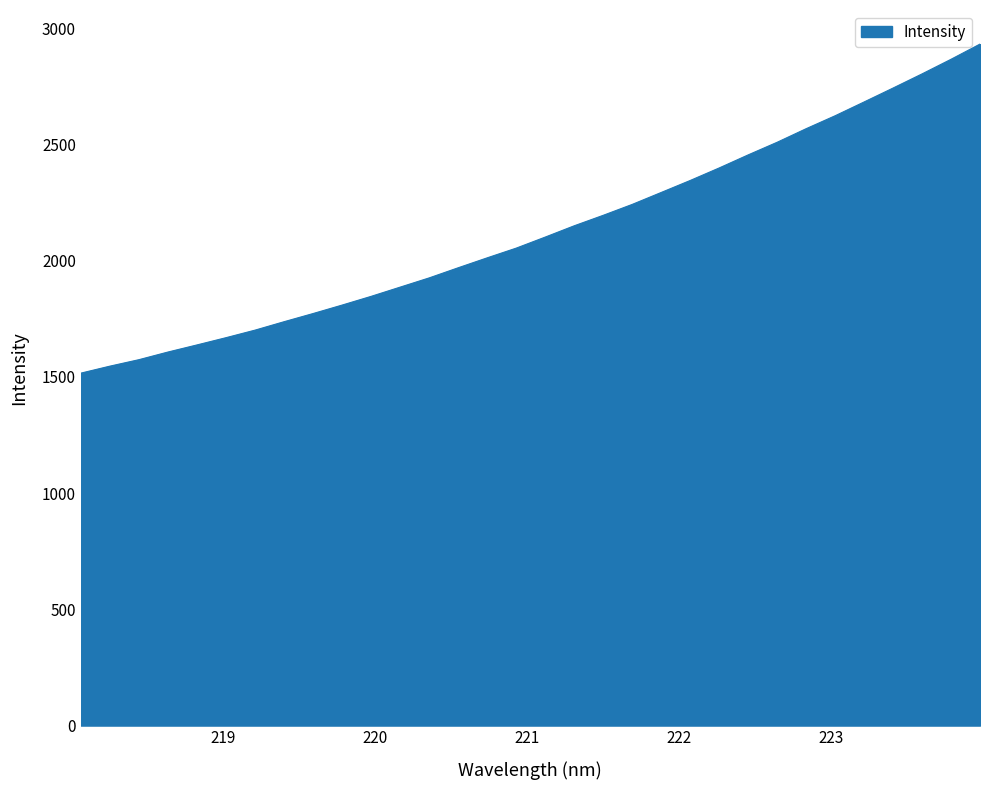

What is the smallest value displayed?

1516.2